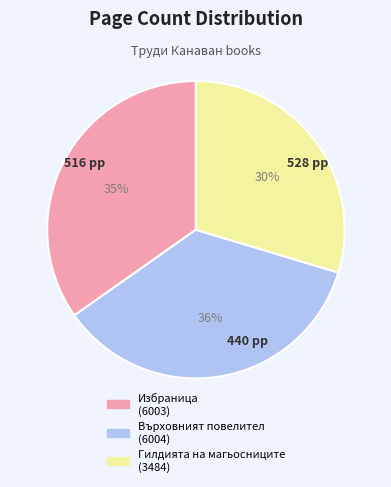

Count the number of slices in the pie.

3